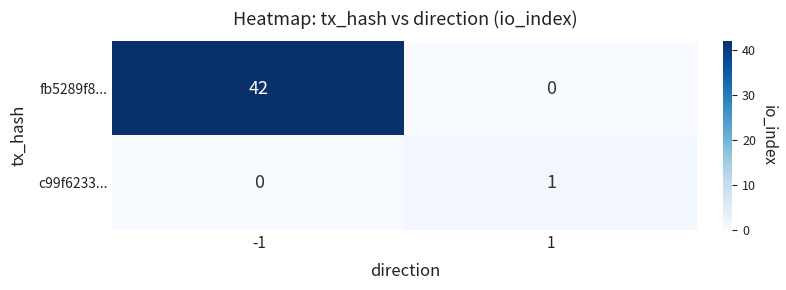

At how many categories does at least one series exceed 40?

1